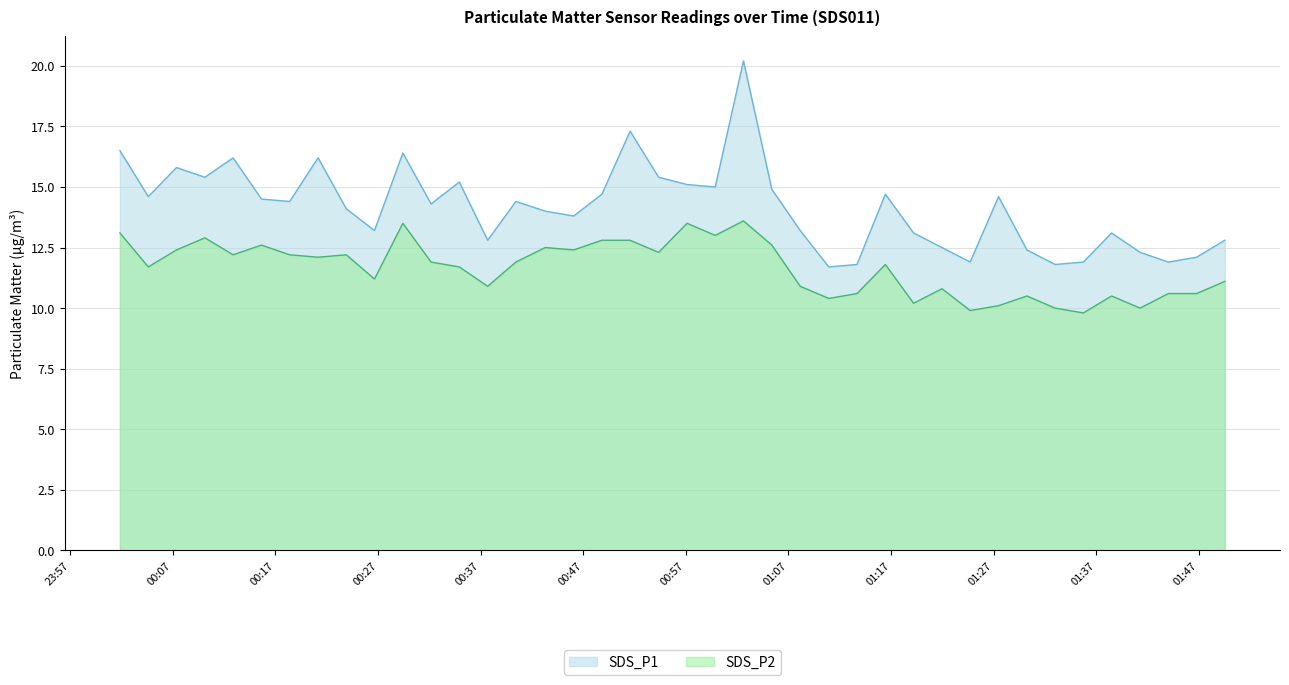

How many values in the SDS_P2 series are below 11?

15